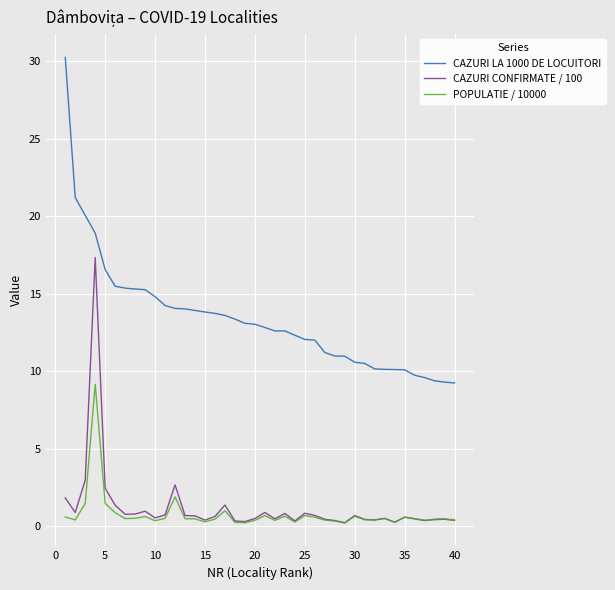

Which series has the widest spread of values?

CAZURI LA 1000 DE LOCUITORI